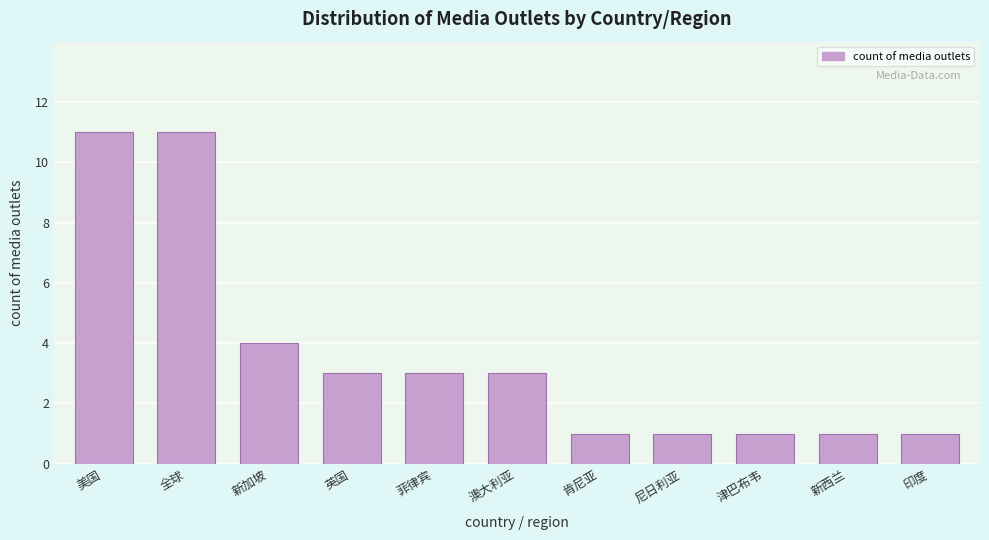

Reading left to right, extract all data points from this chart.

美国=11	全球=11	新加坡=4	英国=3	菲律宾=3	澳大利亚=3	肯尼亚=1	尼日利亚=1	津巴布韦=1	新西兰=1	印度=1